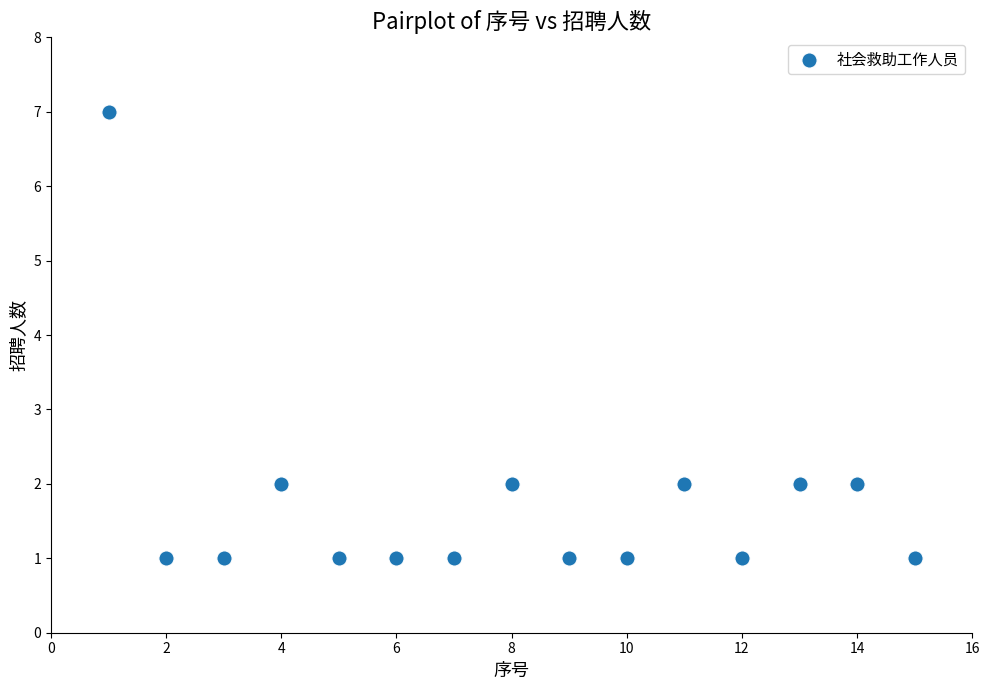

What is the range of X values (max minus min)?

14